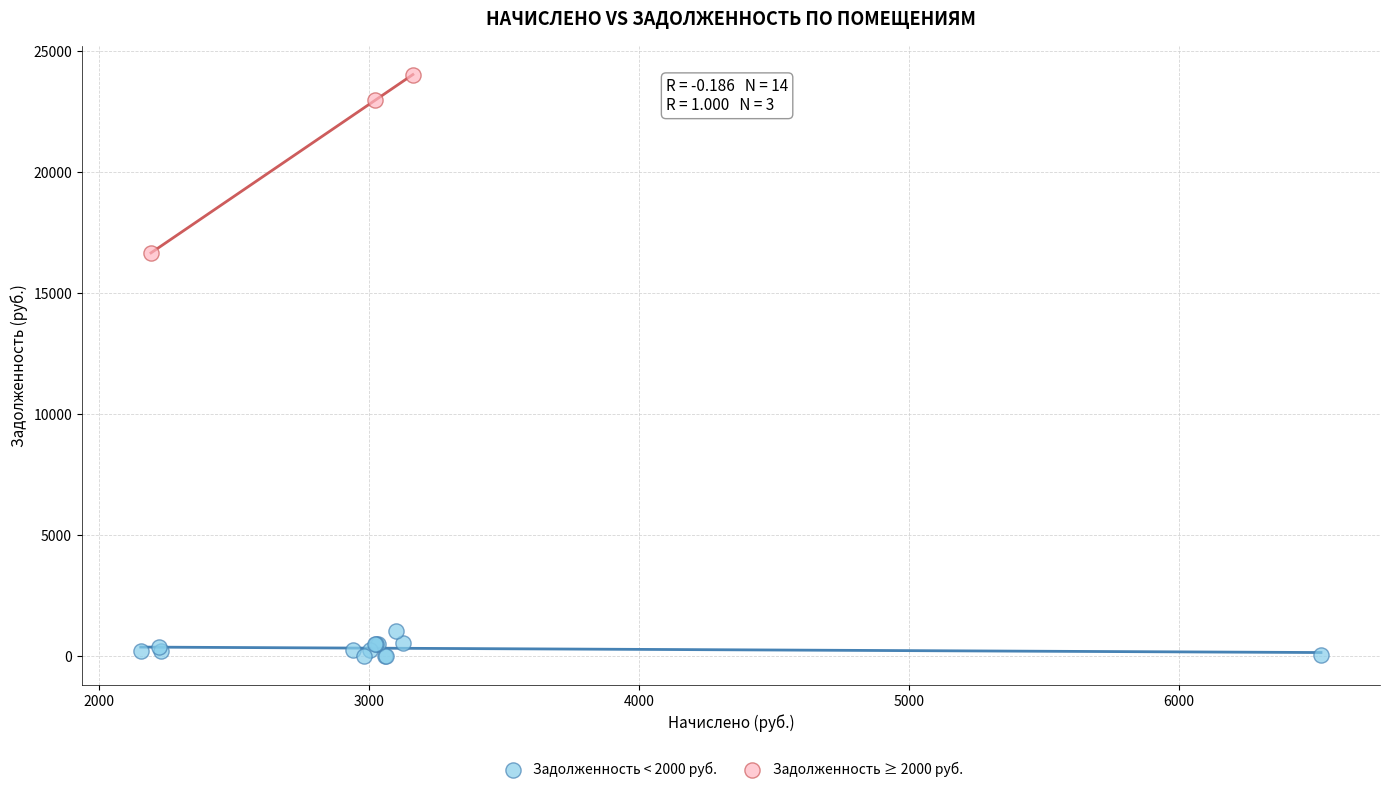

Which series has the widest spread of Y values?

Задолженность ≥ 2000 руб.